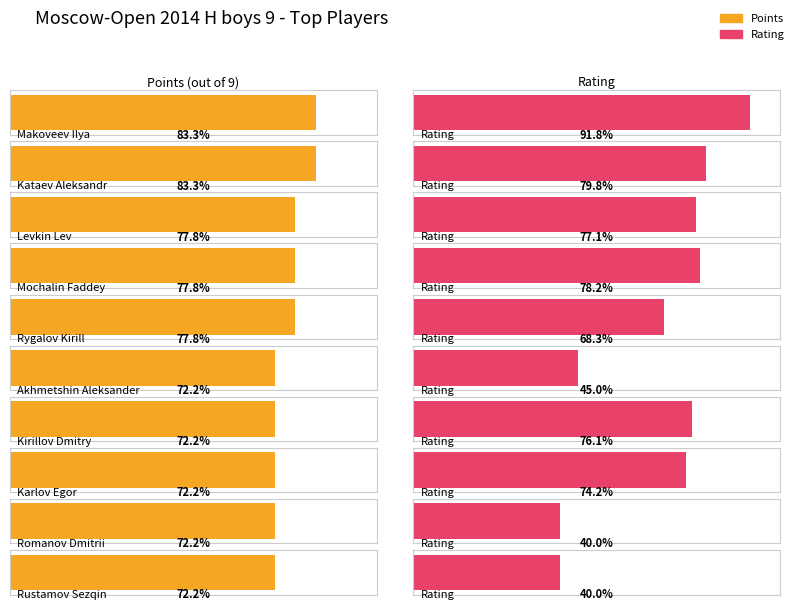

Where does the Rating series first go above 1522?

Makoveev Ilya